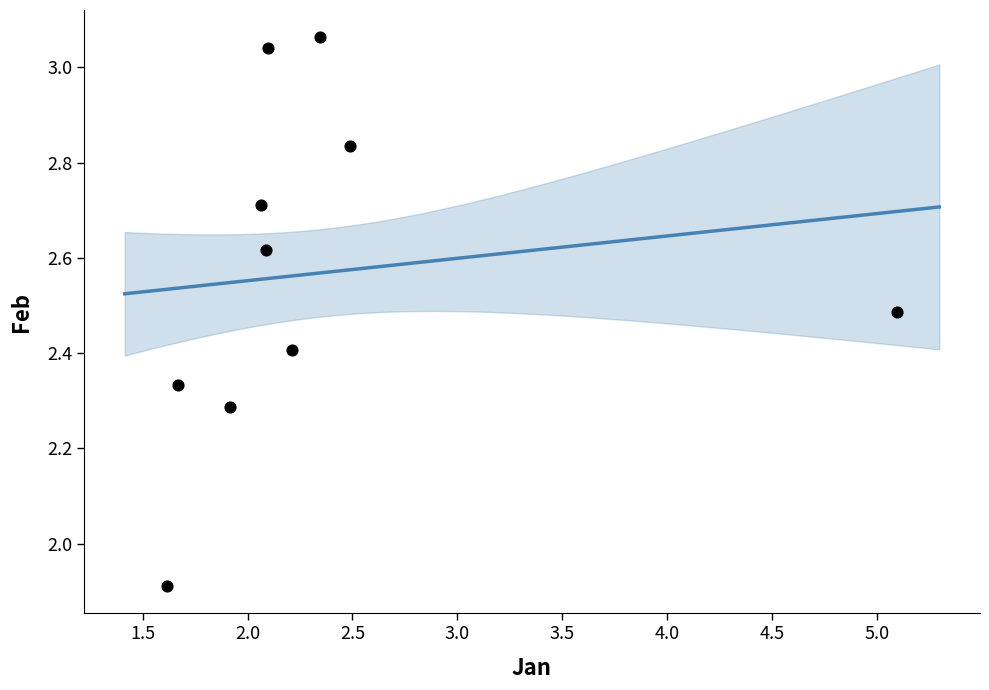

What is the average X value?

2.4